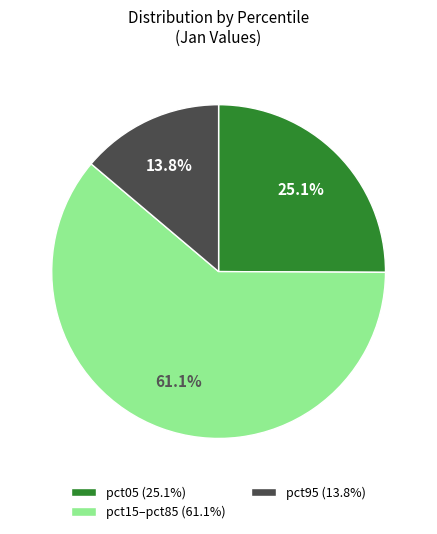

Combined, what portion of the pie is pct15–pct85 (61.1%) and pct95 (13.8%)?

74.9%